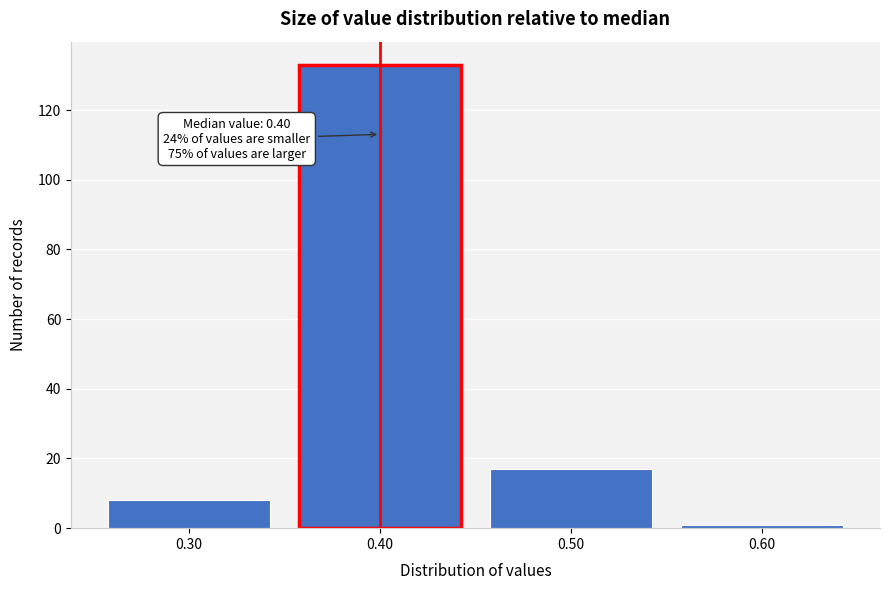

Over which range of the x-axis is the bar tallest?

0.35 to 0.45